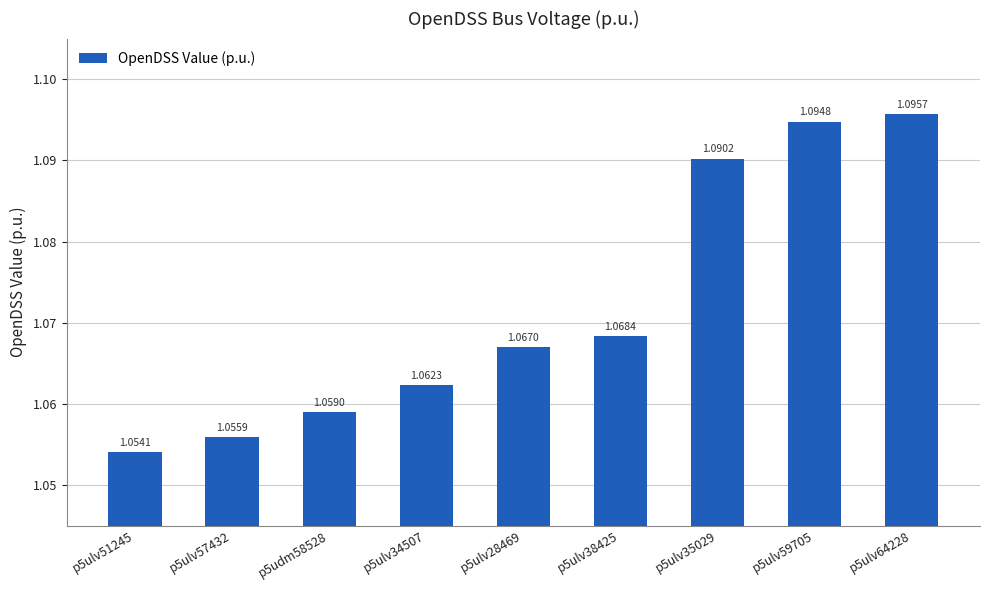

What is the label of the 6th bar from the left?

p5ulv38425